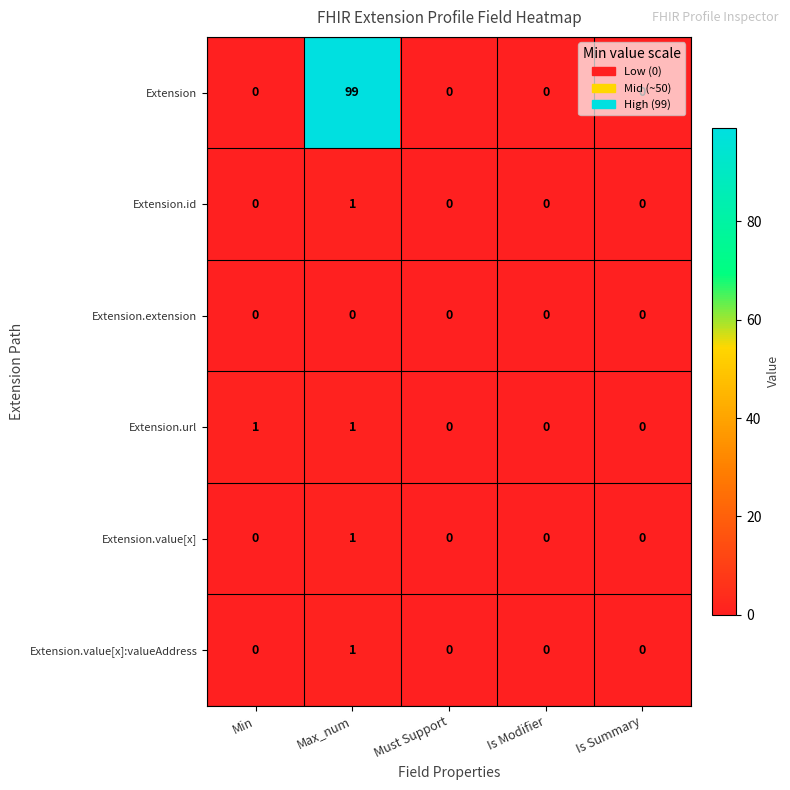

Which series has the largest range (max minus min)?

Extension